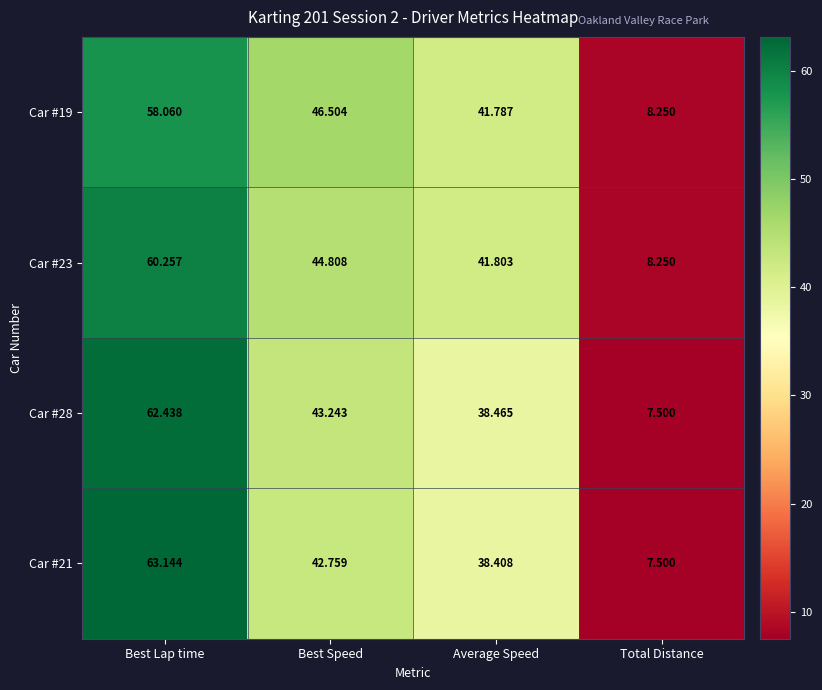

Which category has the highest value across all series?

Best Lap time